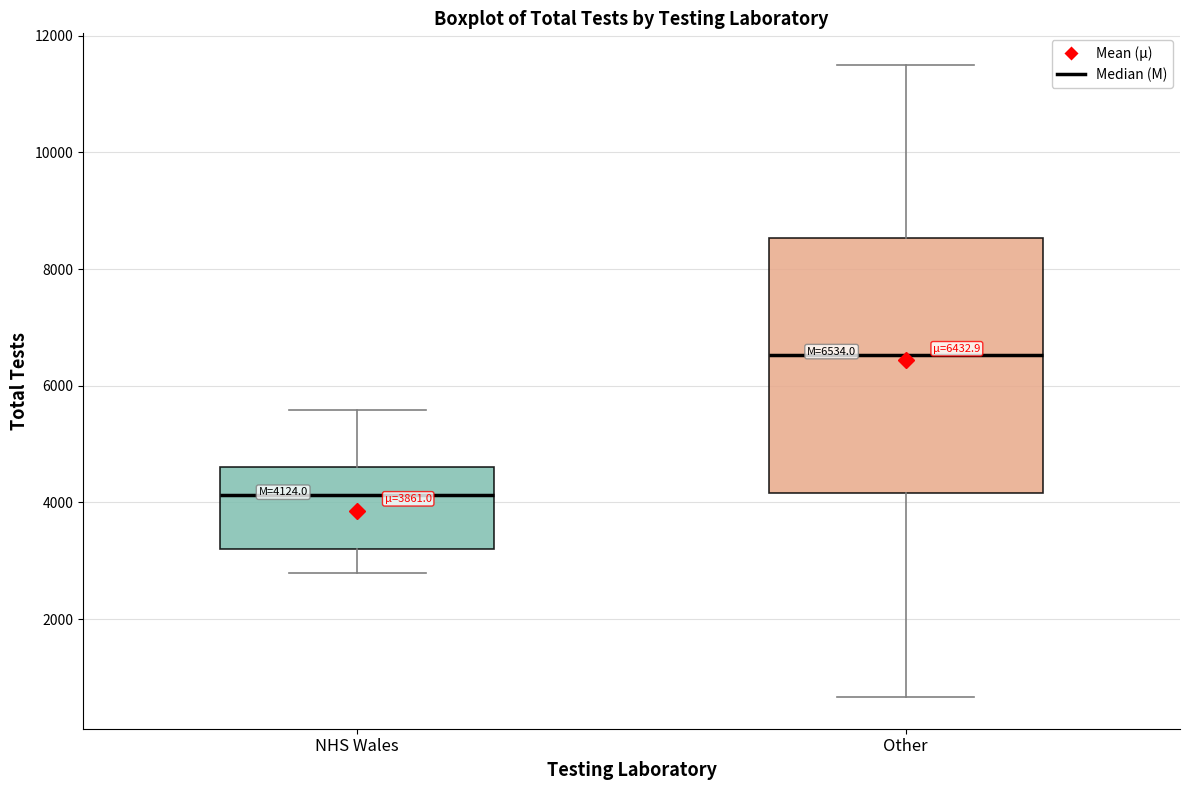

Which box is the tallest, from its lower edge to its upper edge?

Other